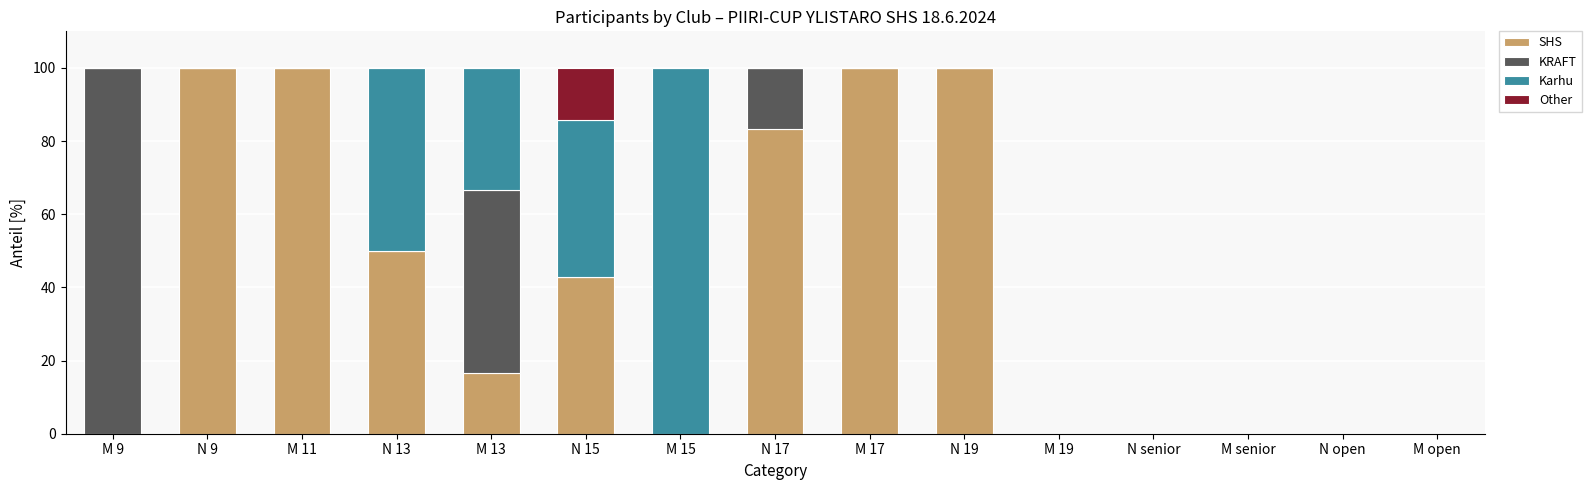

True or false: SHS has a value of 53.2 at M open.

False